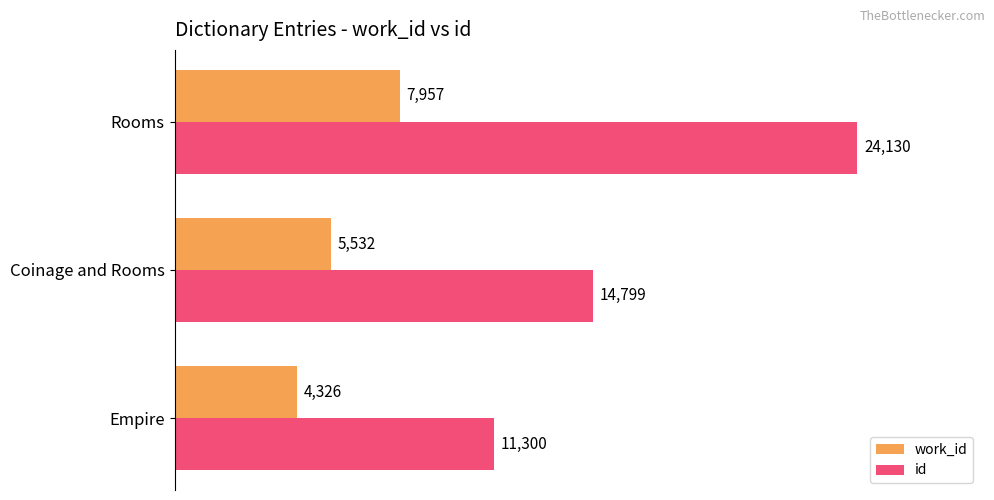

What is the minimum value shown in the chart?

4326